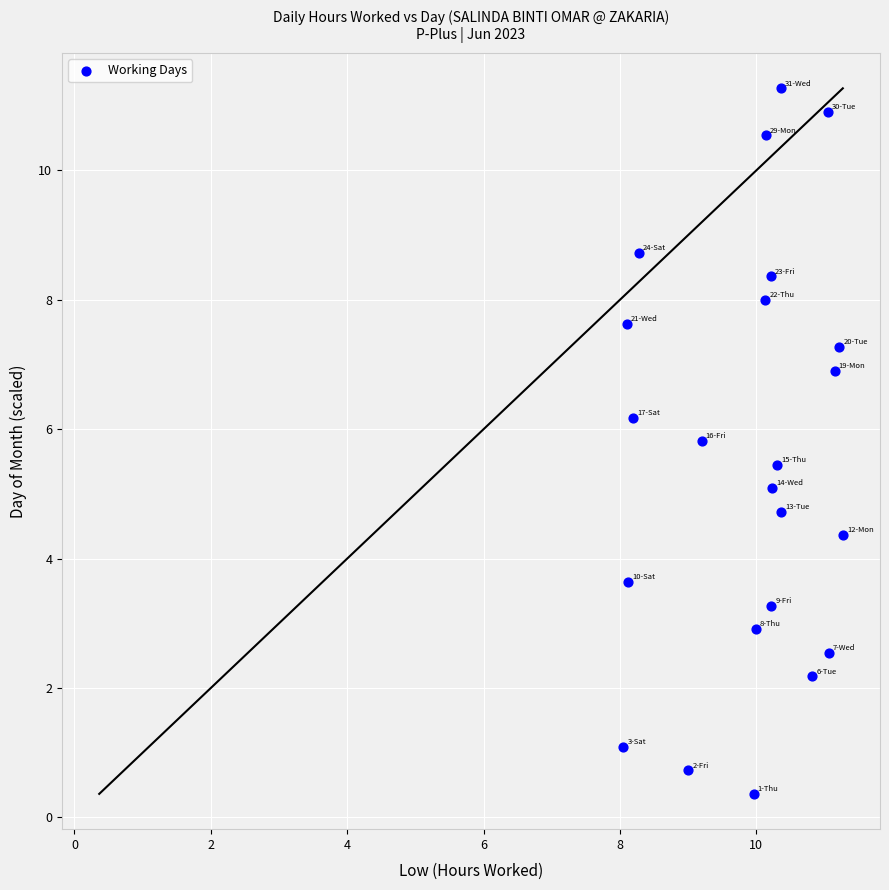

What is the range of Y values (max minus min)?

10.9